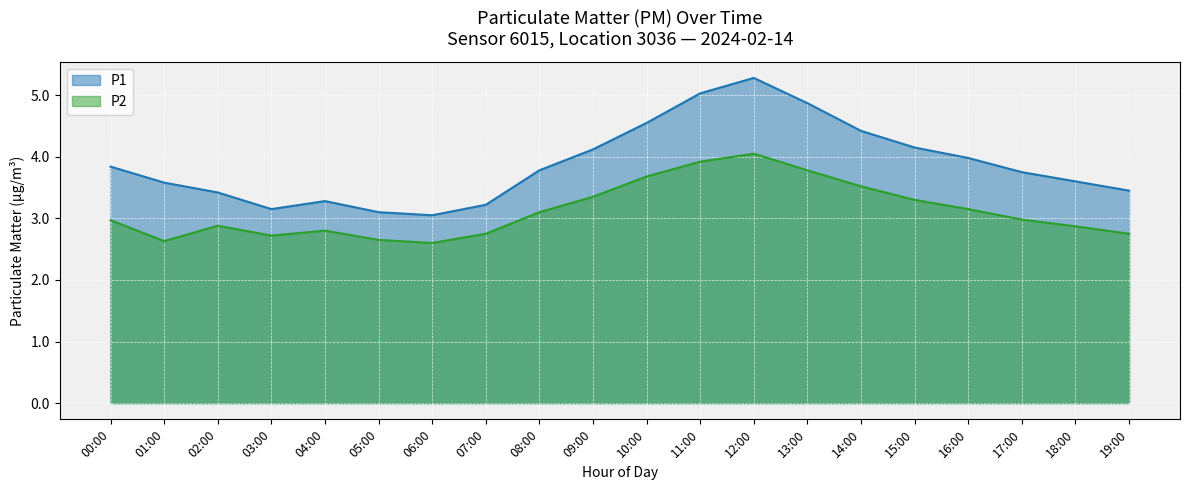

Which has a higher value, 05:00 or 17:00?

17:00